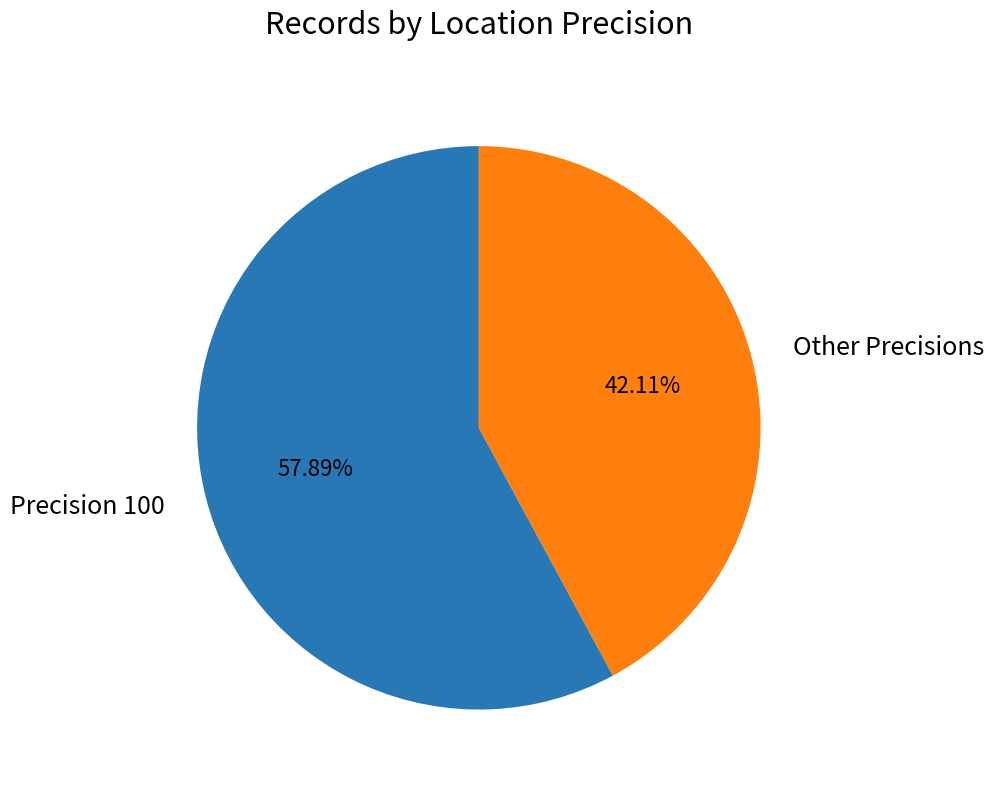

Does Other Precisions represent more than half of the total?

No